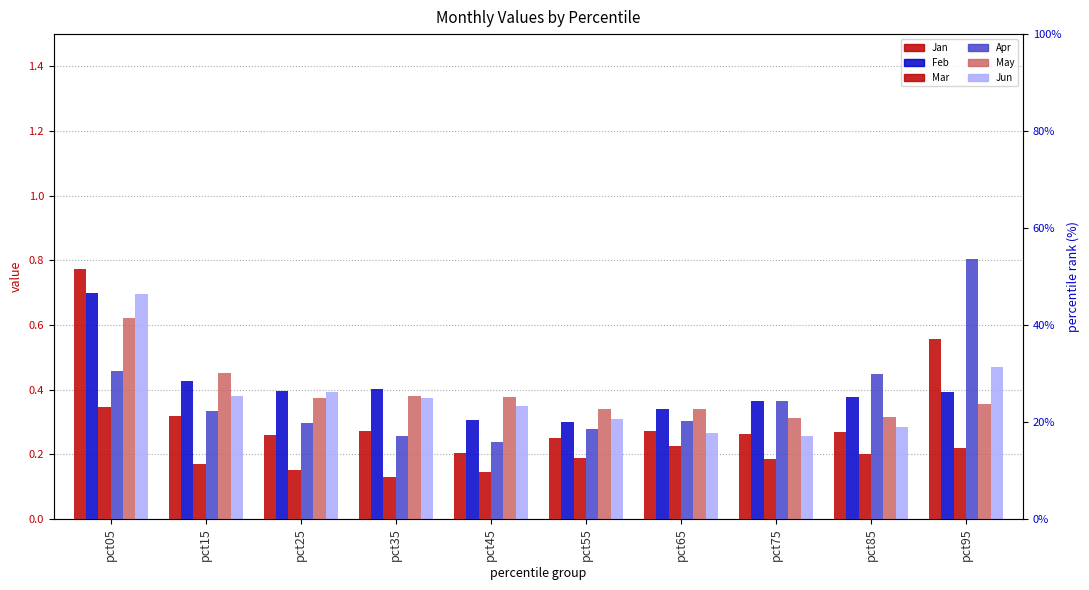

At which category is the sum across all series the highest?

pct05